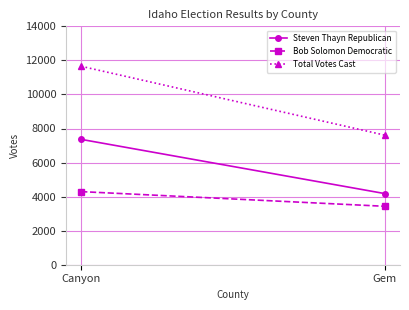

What is the value of the Total Votes Cast point at the 1st from the left?

11654